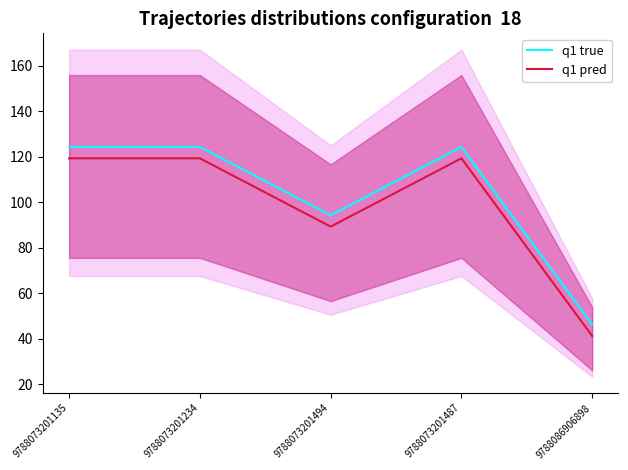

List the series in order of their overall mean, lowest first.

q1 pred, q1 true